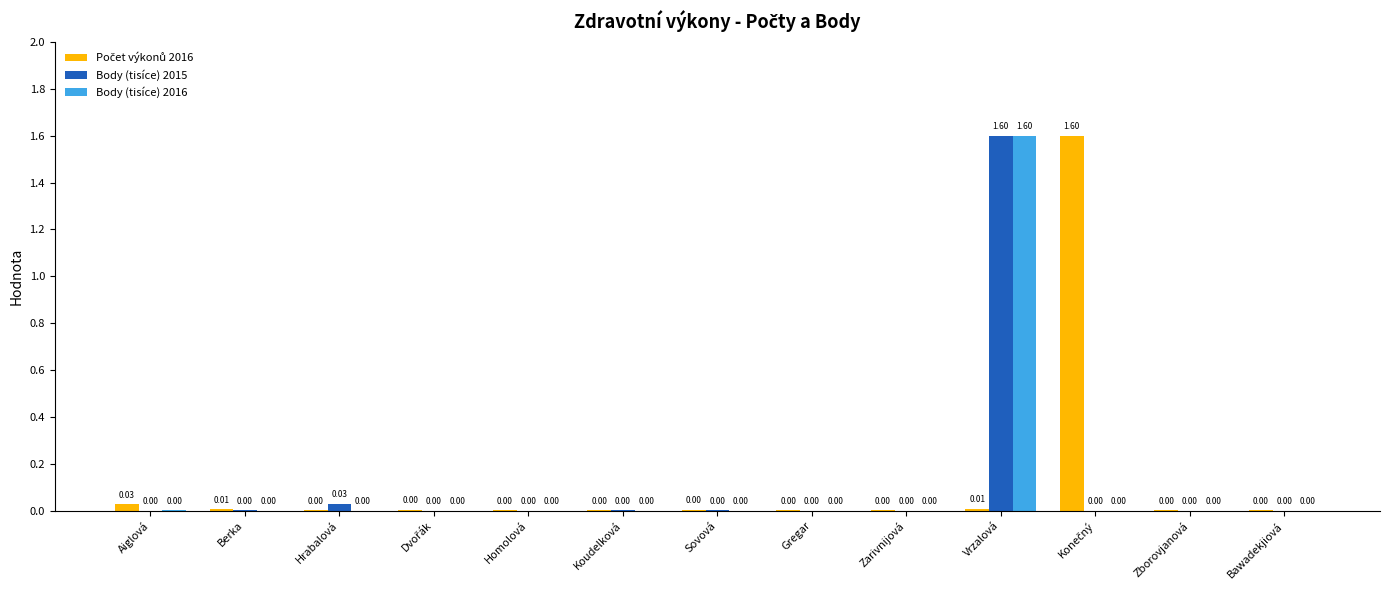

Are the bars horizontal?

No